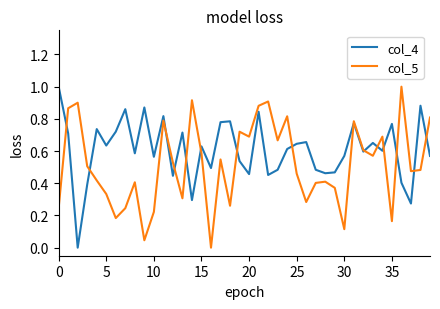

In col_5, how many points are lower than both neighbors (excluding endpoints)?

12